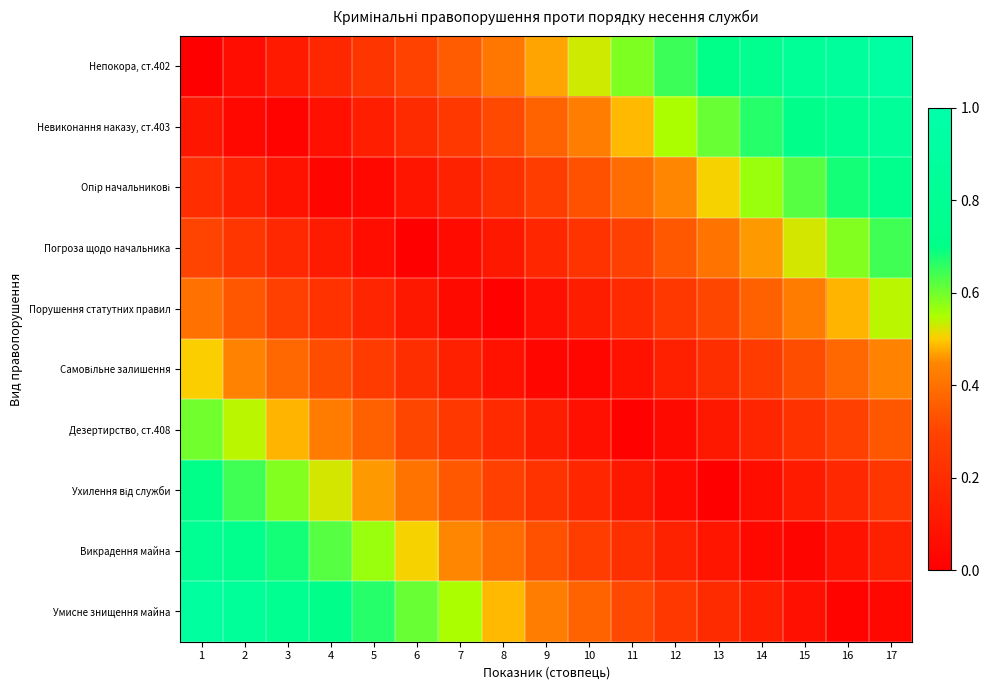

Which series has the largest total across all categories?

Непокора, ст.402